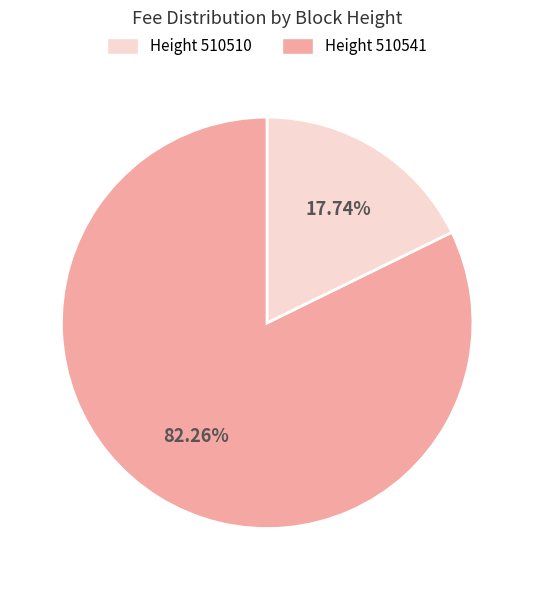

Does any single category account for the majority?

Yes